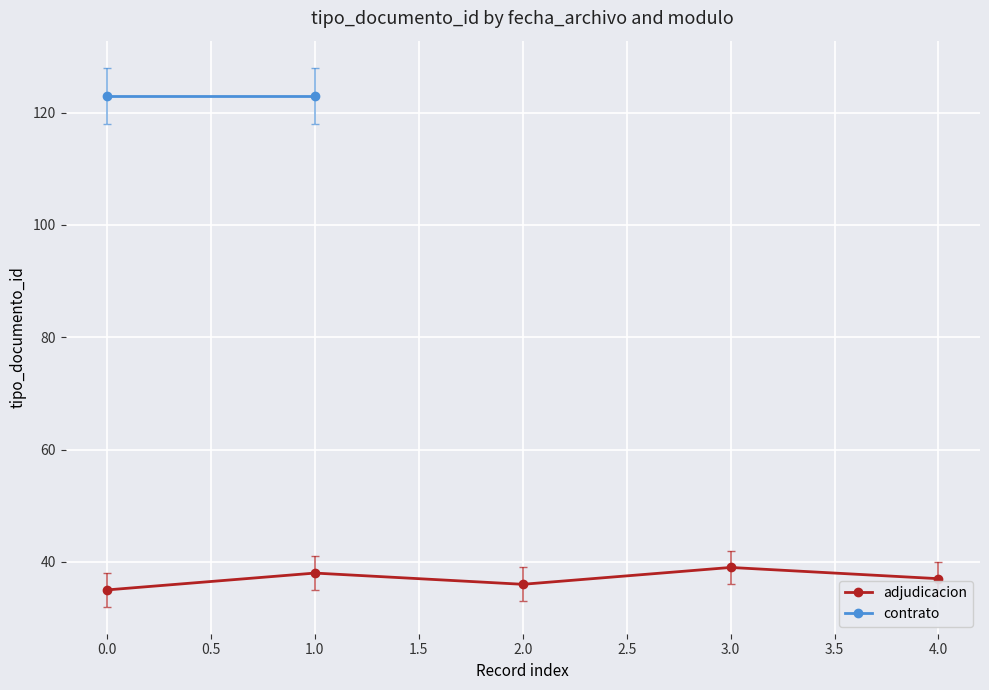

True or false: there are more than 2 points higher than both neighbors.

False